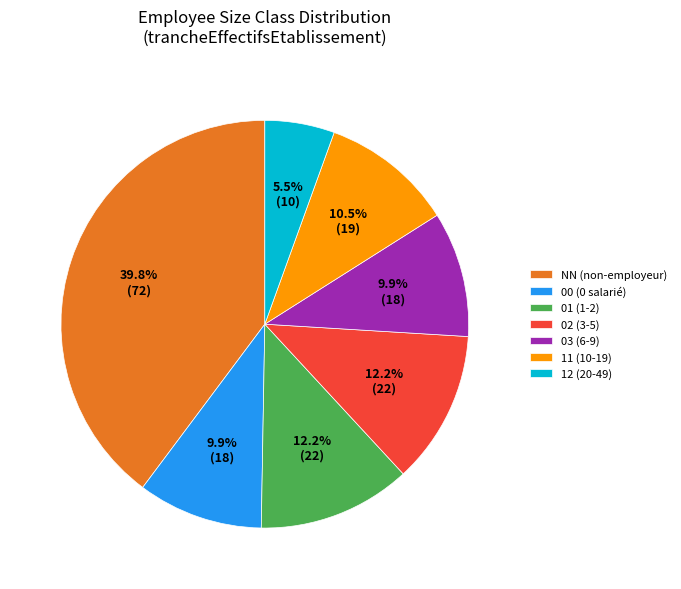

Does 01 (1-2) represent more than half of the total?

No